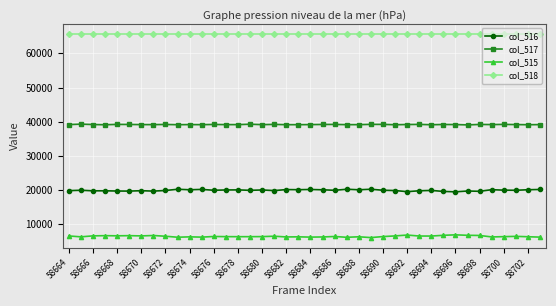

True or false: col_518 and col_516 cross at least once.

False